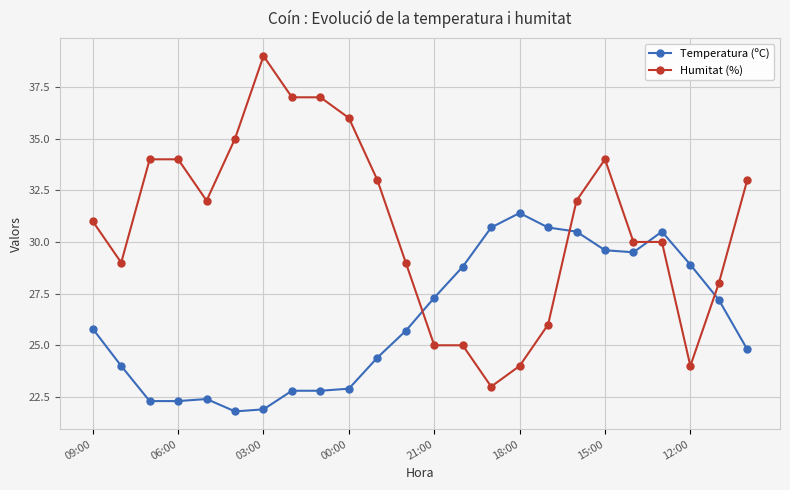

List the series in order of their peak value, highest first.

Humitat (%), Temperatura (ºC)